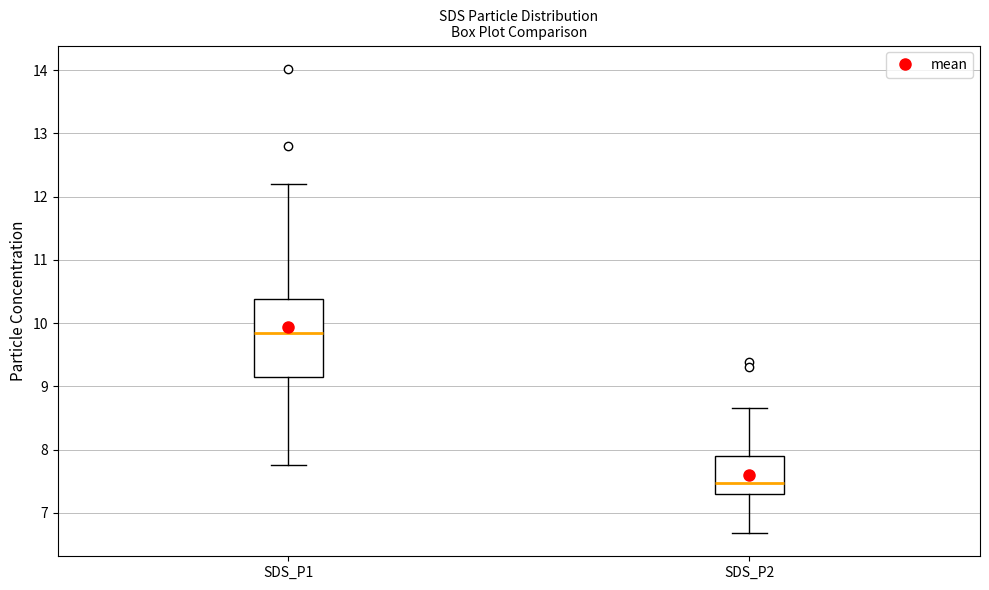

Which box's median line is the lowest?

SDS_P2